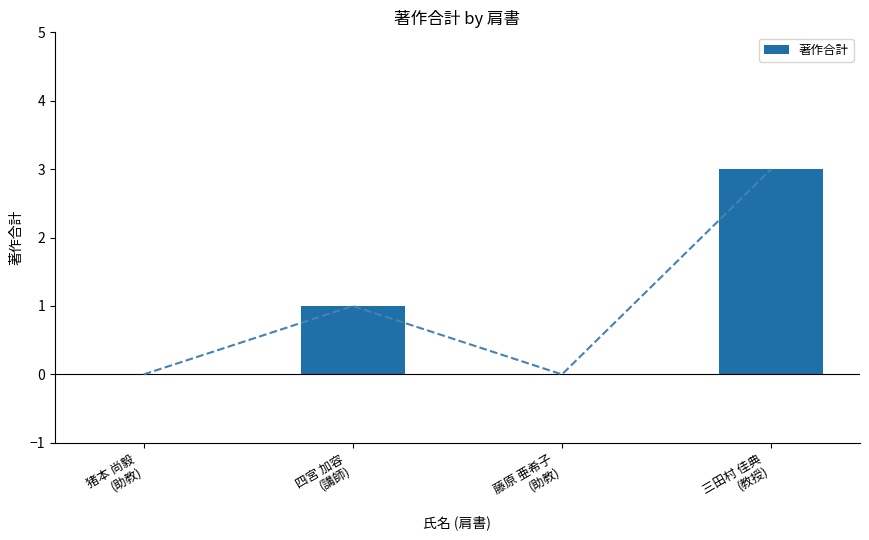

Count the values in the range 0 to 3.

4